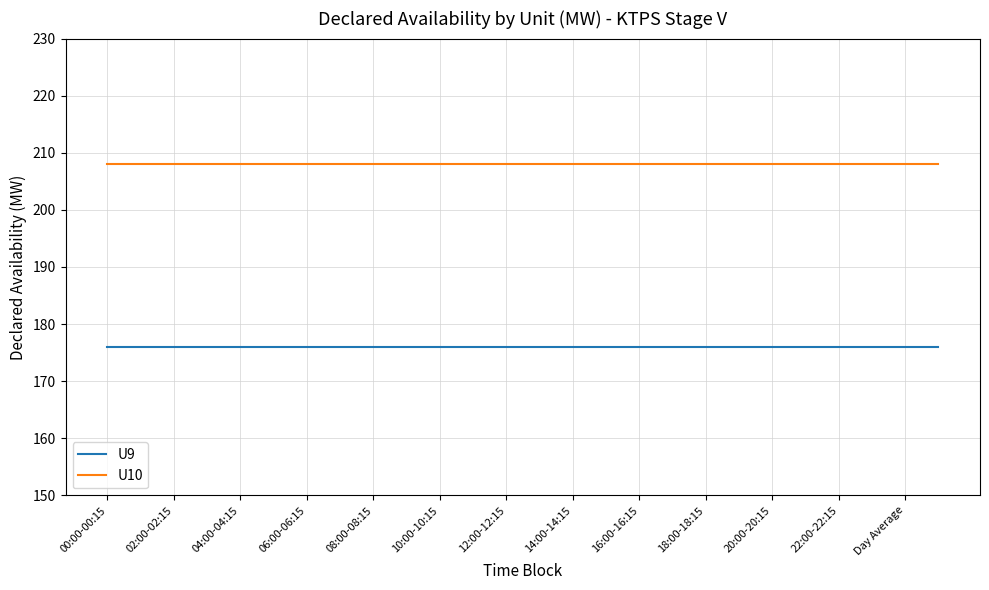

What is the maximum value shown in the chart?

208